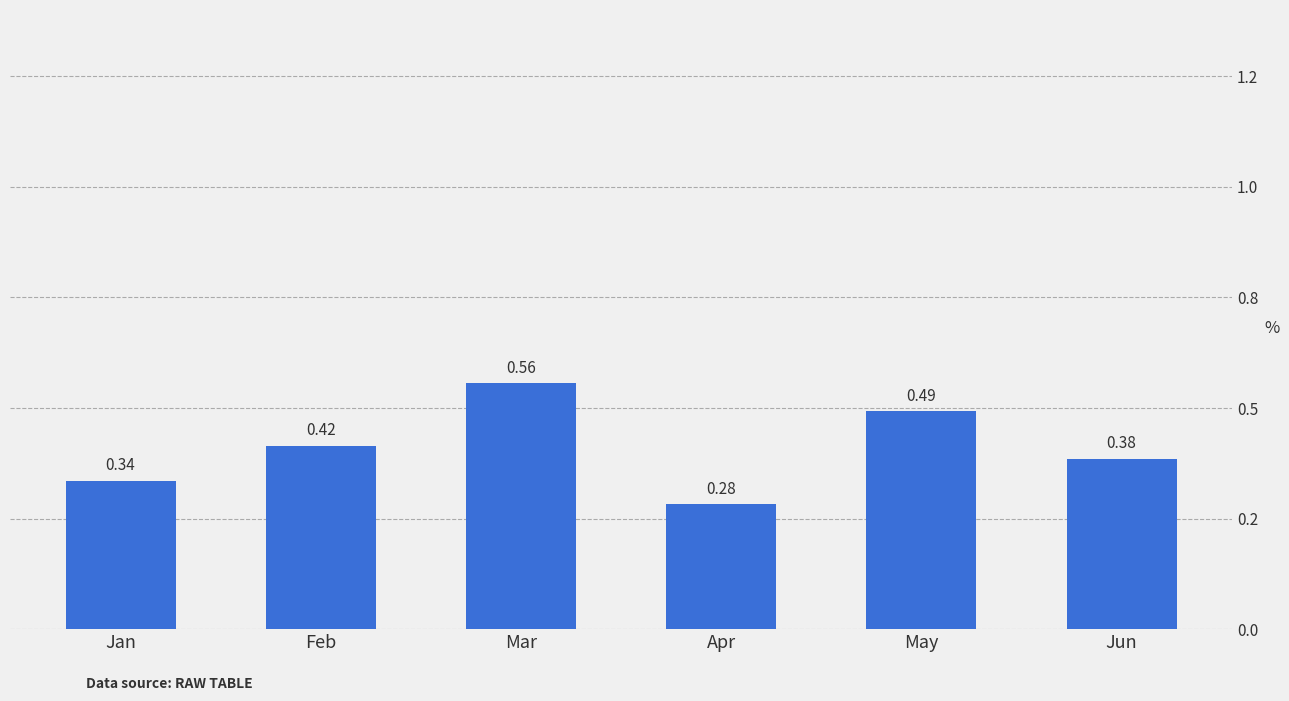

Does the chart contain stacked bars?

No